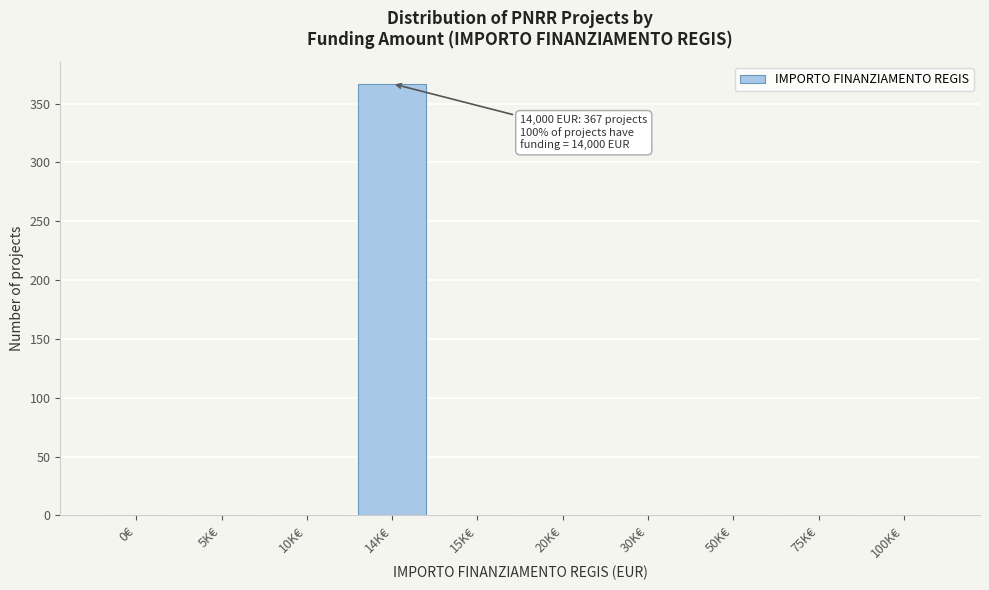

Reading left to right, transcribe all the data shown in this chart.

0€=0	5K€=0	10K€=0	14K€=367	15K€=0	20K€=0	30K€=0	50K€=0	75K€=0	100K€=0